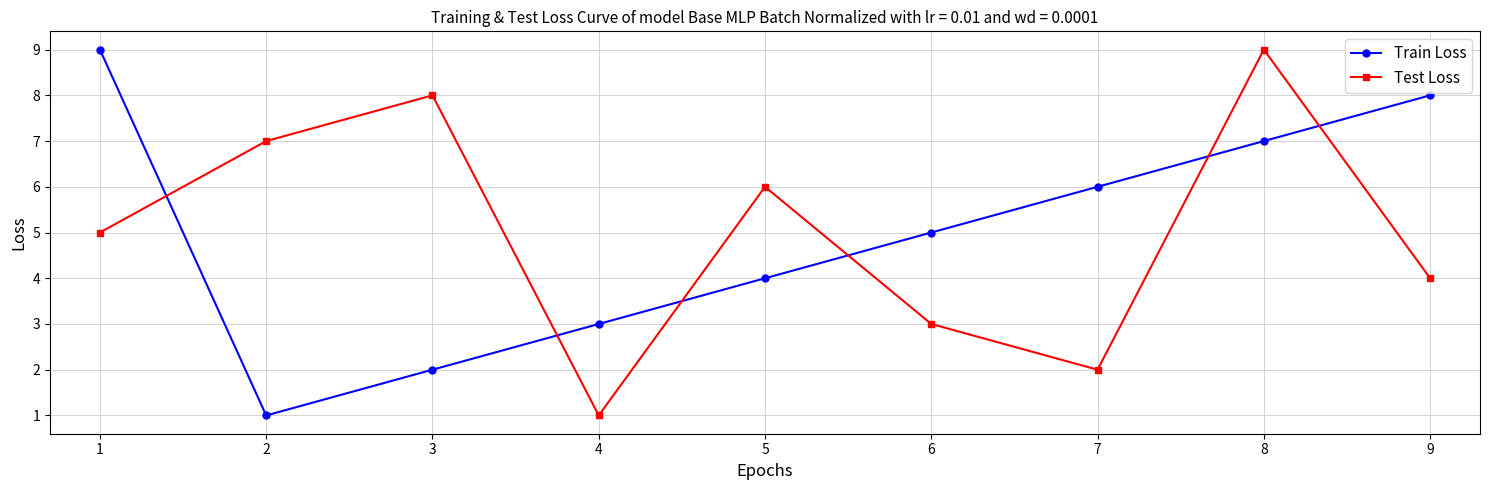

Reading right to left, list all the values displayed in this chart.

Train Loss: 8	7	6	5	4	3	2	1	9
Test Loss: 4	9	2	3	6	1	8	7	5